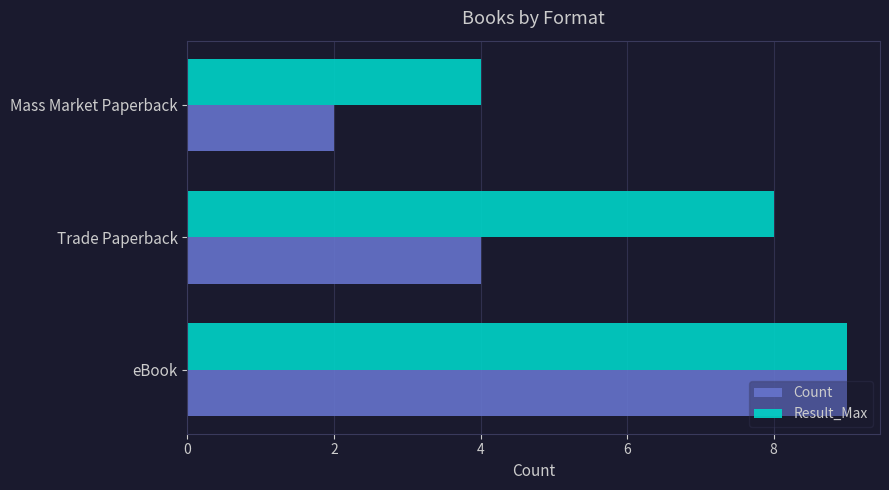

What is the average value of the Count series?

5